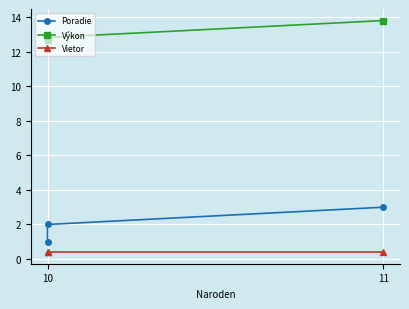

What is the total value across all series at 10?

14.1